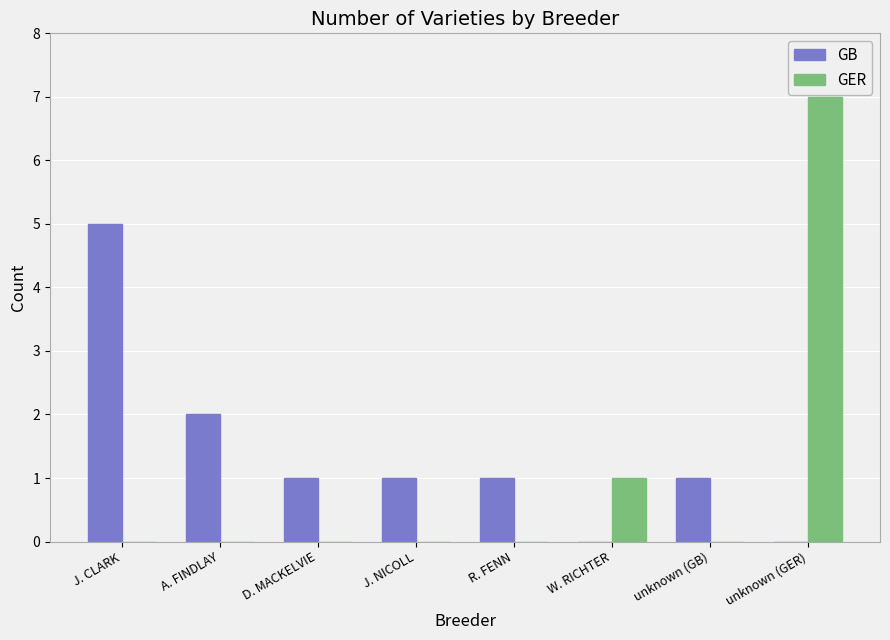

At which category is the sum across all series the highest?

unknown (GER)